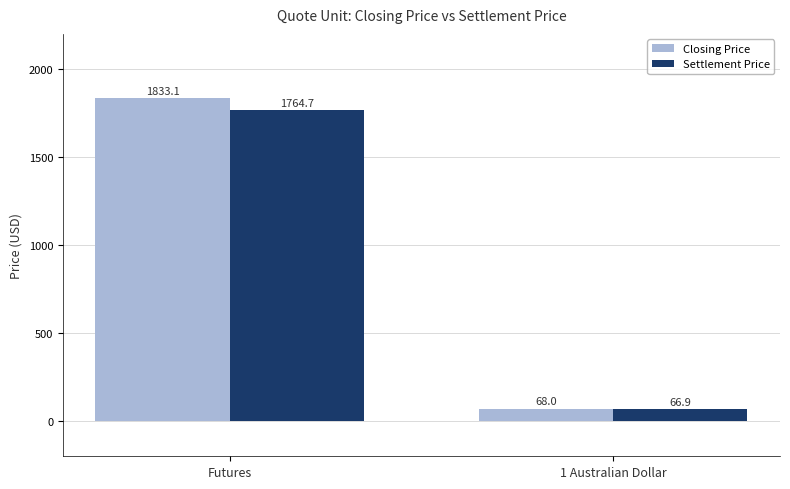

The Settlement Price series shows 66.9 at 1 Australian Dollar. True or false?

True